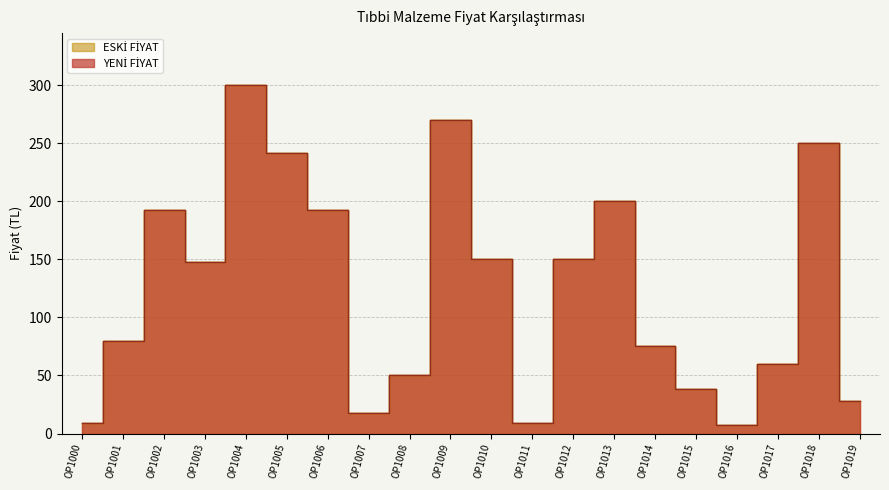

How many interior local valleys does the ESKİ FİYAT series have?

4